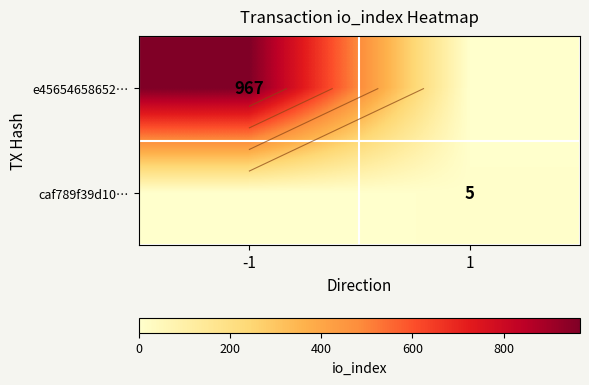

The e45654658652… series shows 313 at -1. True or false?

False